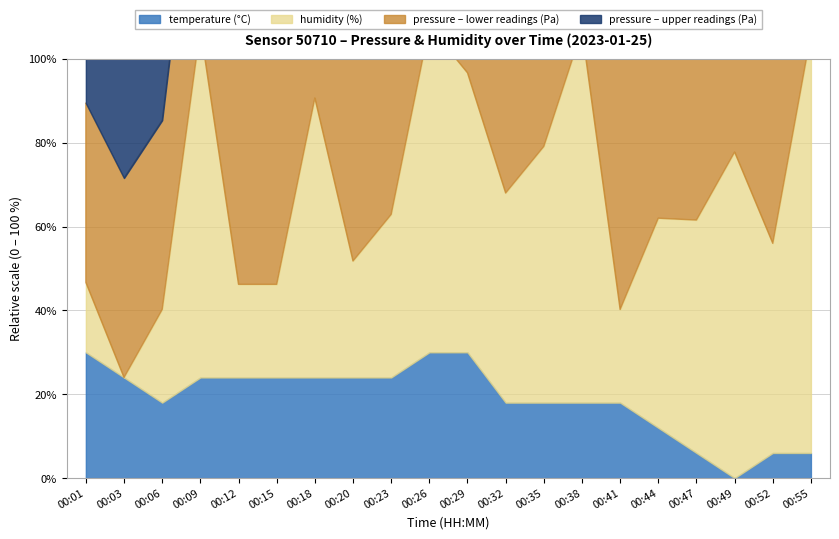

The pressure_band_high series shows 165018.9 at 00:15. True or false?

False